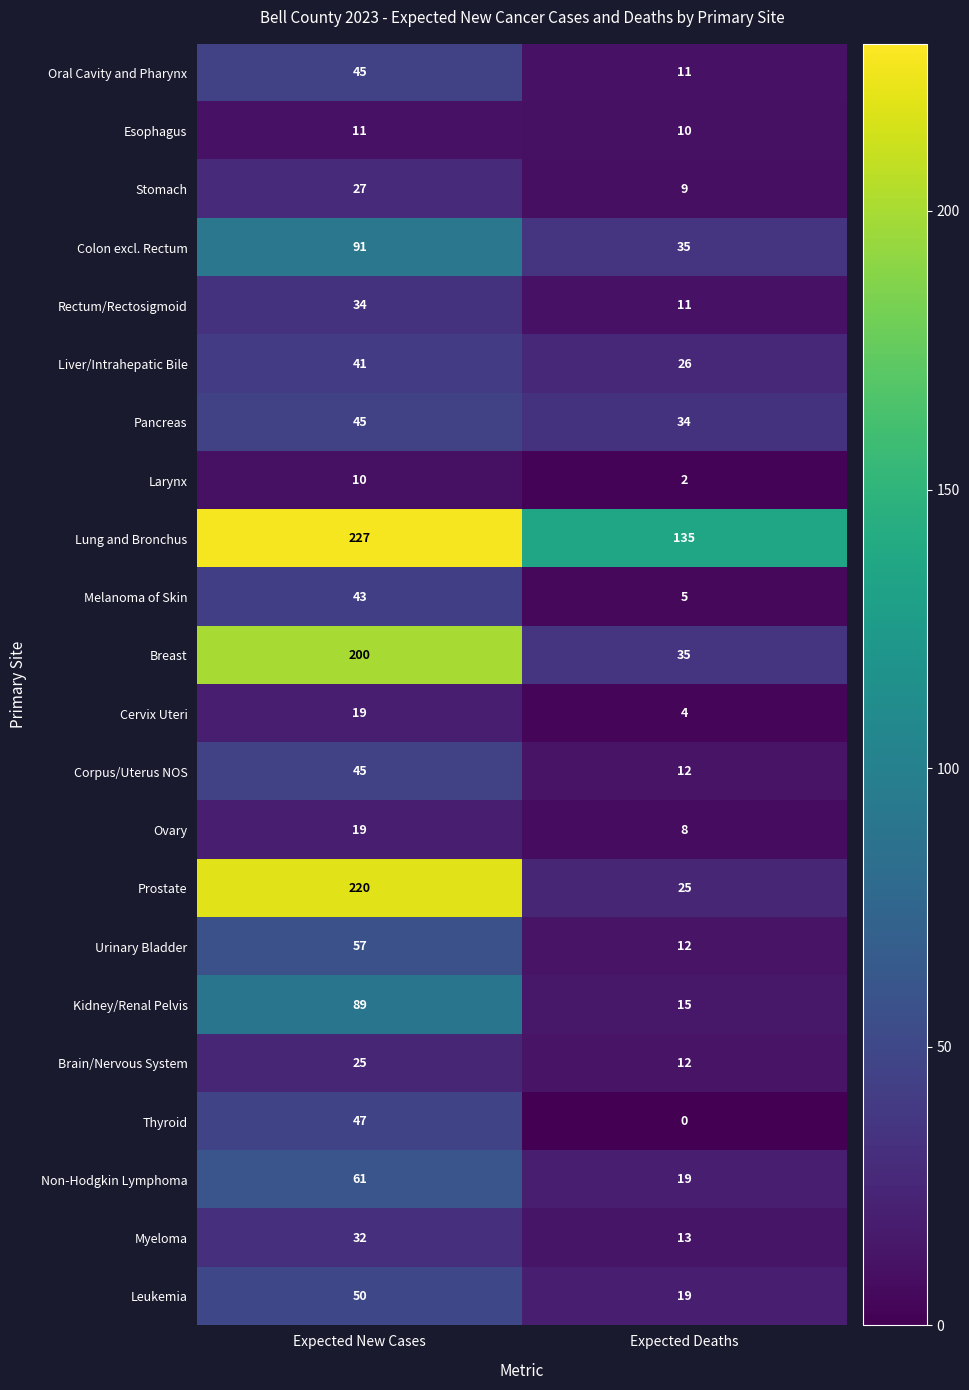

At which label does Leukemia reach its minimum?

Expected Deaths